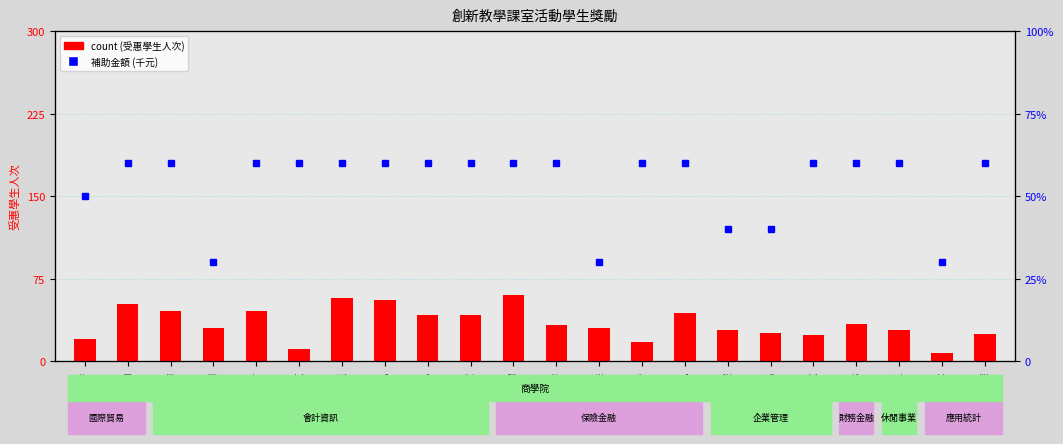

Which series has the largest range (max minus min)?

count